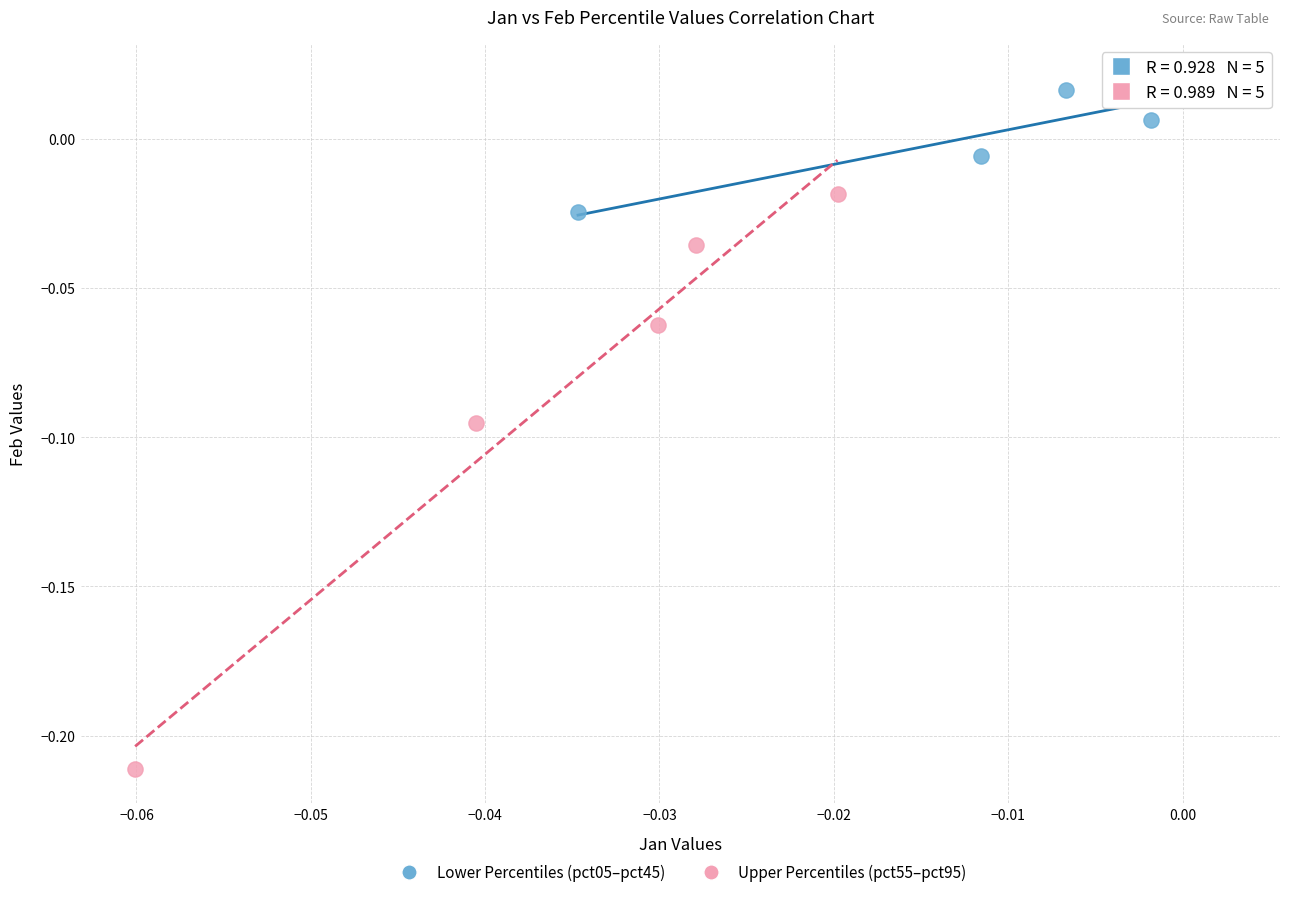

Which series has the largest Y range (max minus min)?

Upper Percentiles (pct55–pct95)